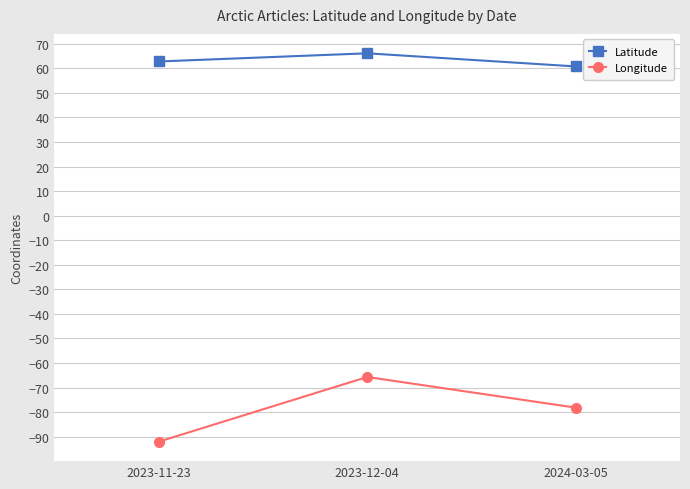

Which series changed the most between 2023-11-23 and 2024-03-05?

Longitude